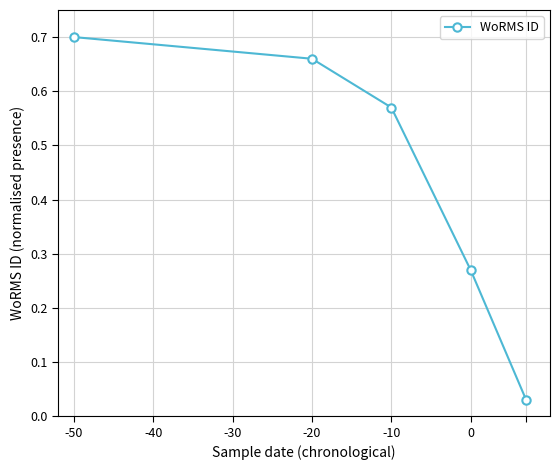

True or false: there are more than 0 points higher than both neighbors.

False